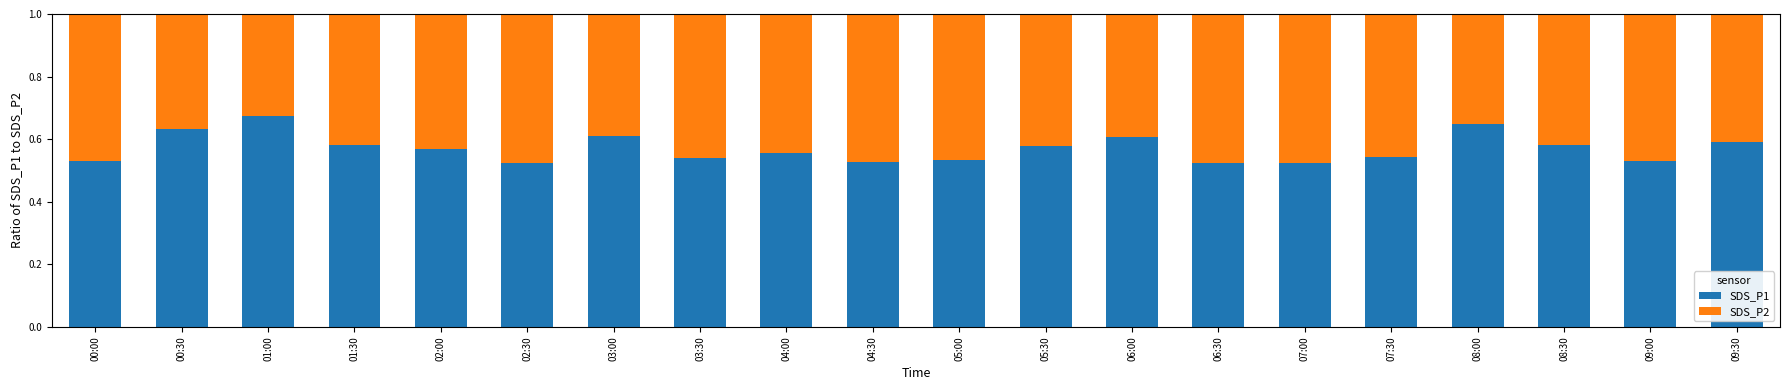

True or false: SDS_P1 has a value of 1.0 at 05:30.

False